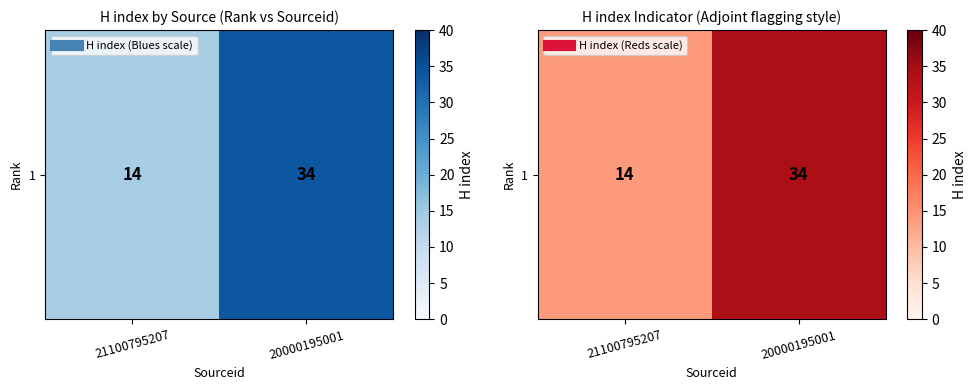

What is the sum of the values at 20000195001 and 21100795207?

48